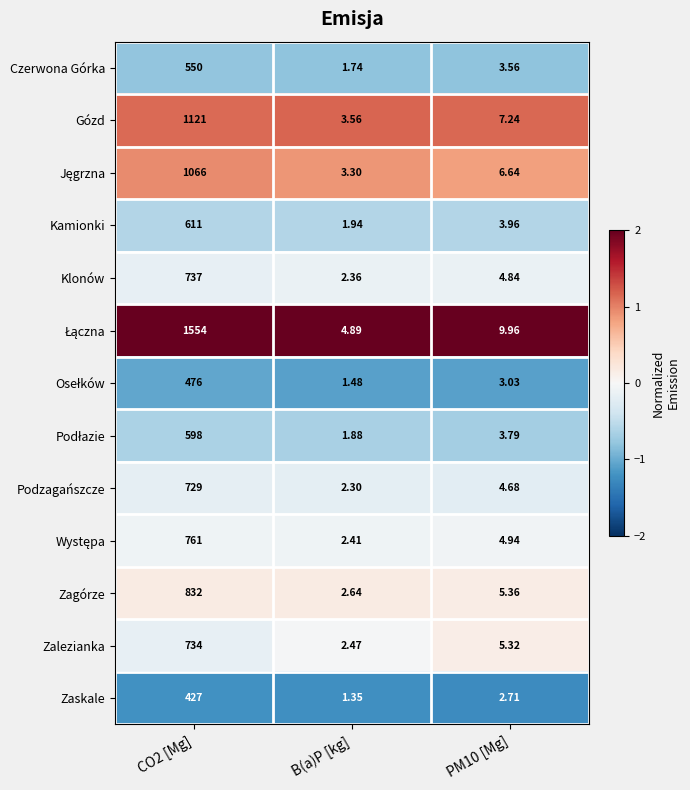

How many distinct data groups are displayed?

13